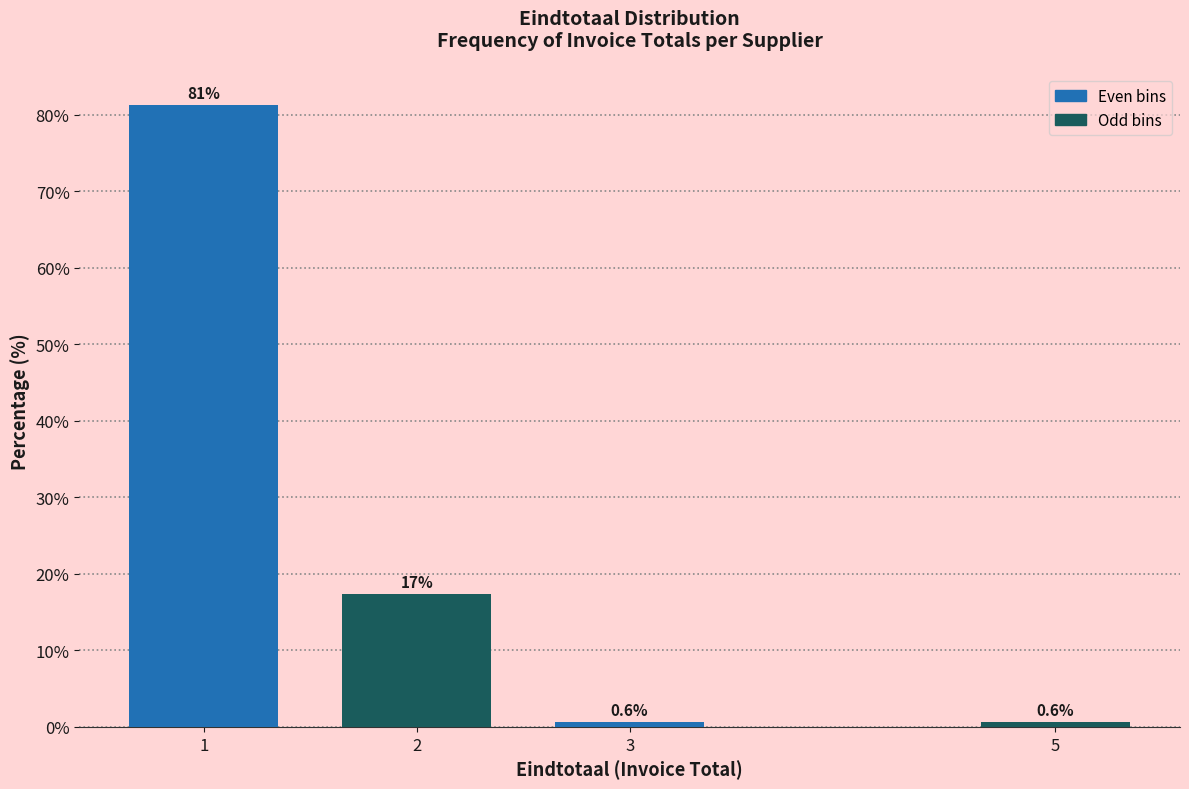

Reading right to left, extract all data points from this chart.

0.6	0.6	17.4	81.3